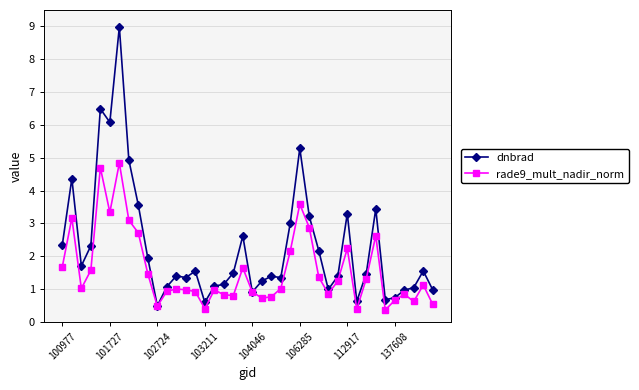

What are all the series names shown in the legend?

dnbrad, rade9_mult_nadir_norm